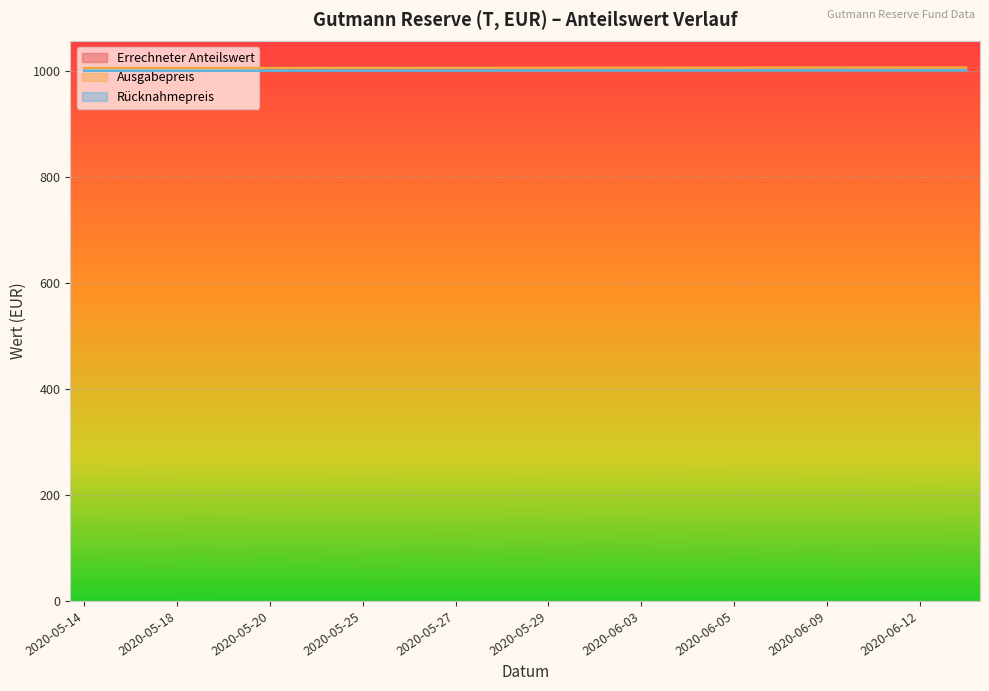

Where is Errechneter Anteilswert nearest to the value 1000?

2020-05-18